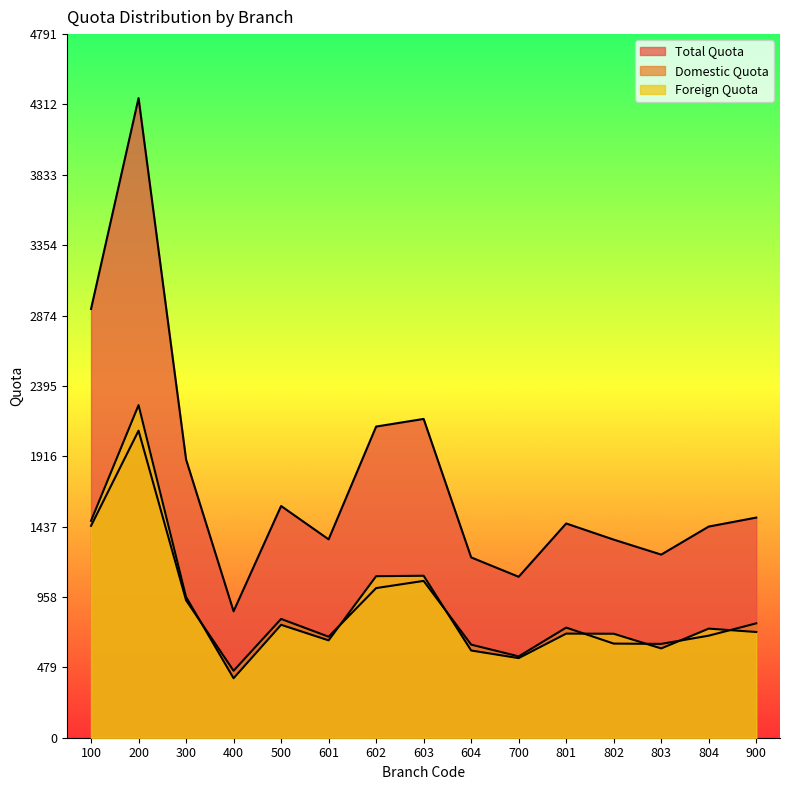

List the labels in order of Total Quota value, smallest first.

400, 700, 604, 803, 802, 601, 804, 801, 900, 500, 300, 602, 603, 100, 200